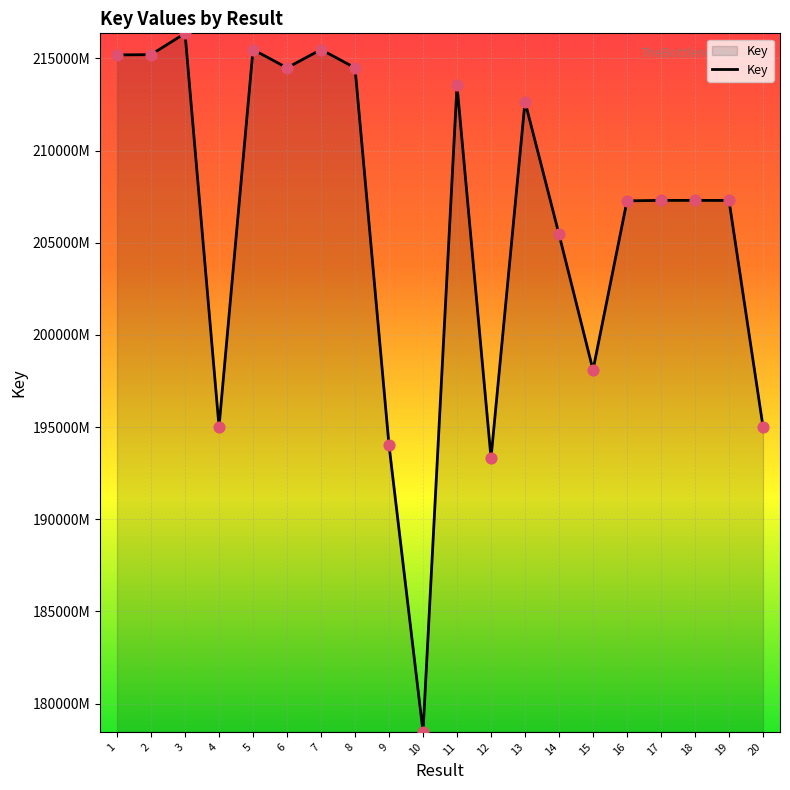

What is the ratio of the value at 16 to the value at 18?

1.0